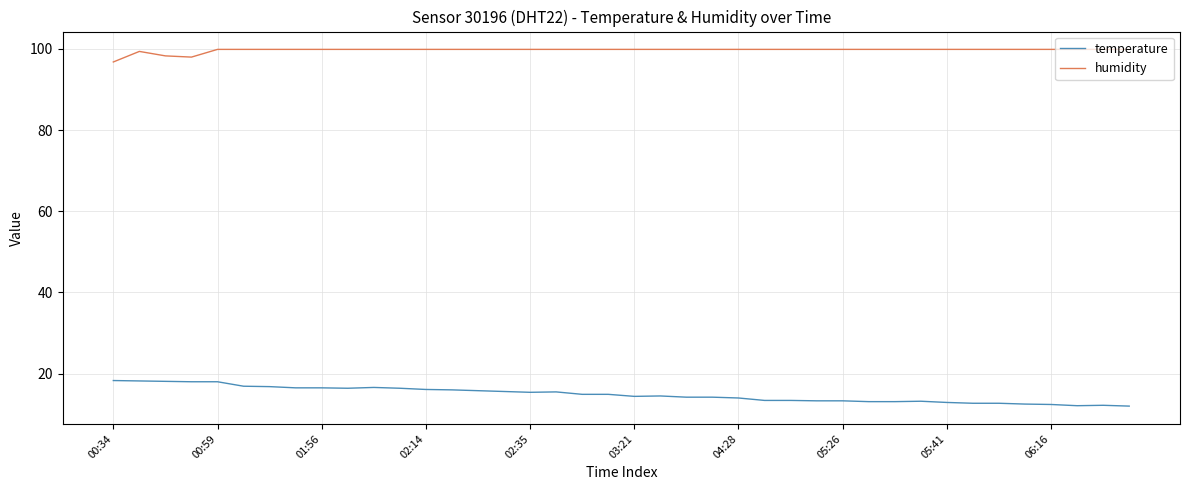

True or false: humidity and temperature intersect in this chart.

False